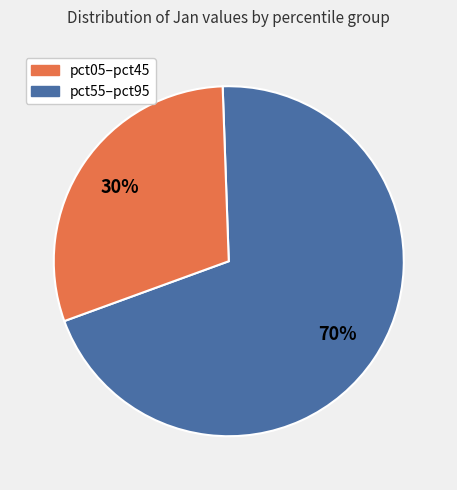

To the nearest percent, what is the difference between the largest and smallest slice percentages?

40%